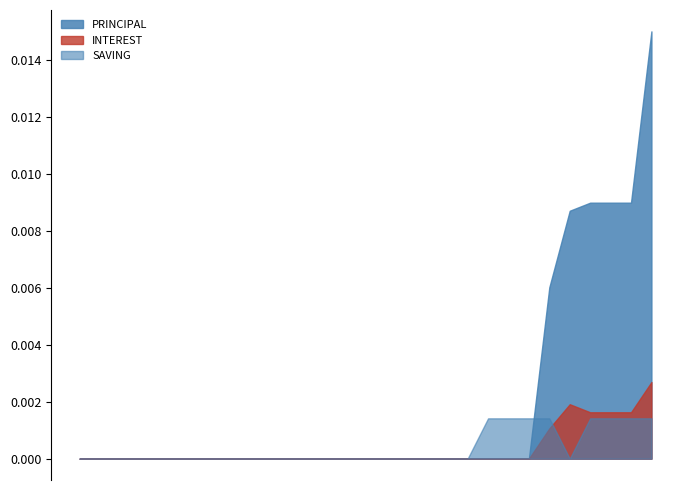

Which series has the widest spread of values?

PRINCIPAL